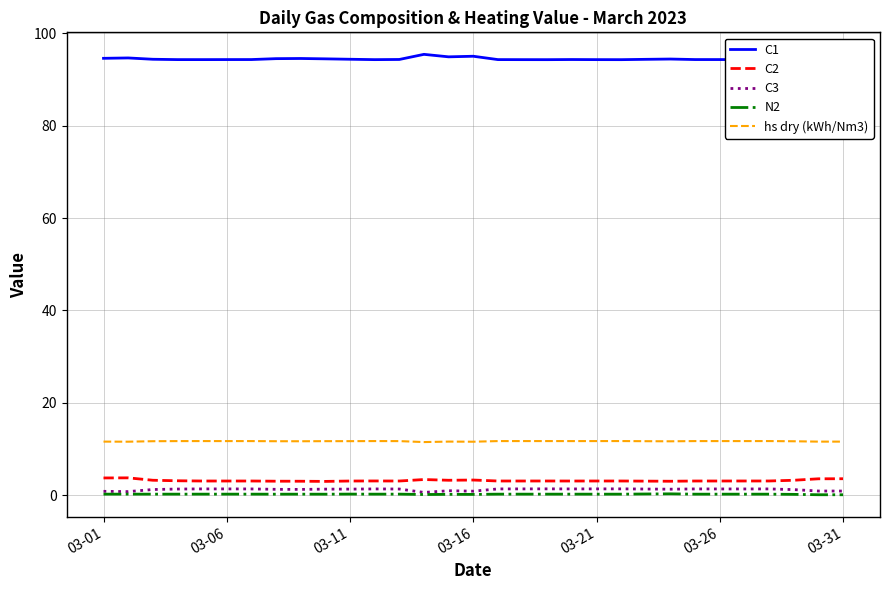

What is the maximum value for C2?

3.8